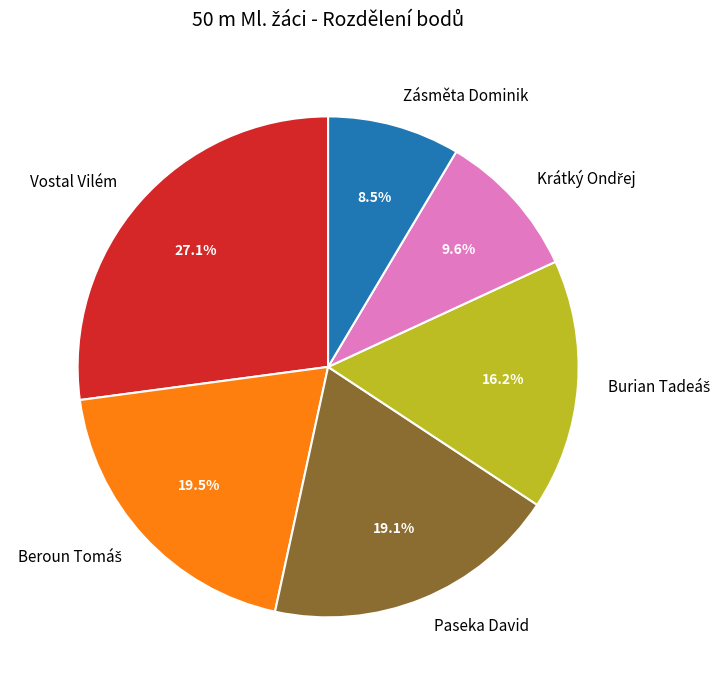

Does any single category account for the majority?

No